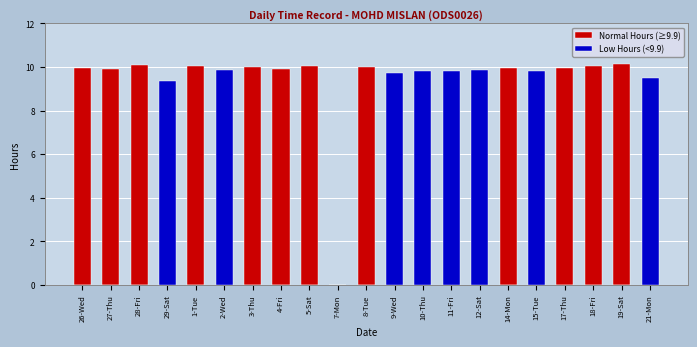

Rank the series at 11-Fri from highest to lowest value.

Low Hours (<9.9), Normal Hours (≥9.9)